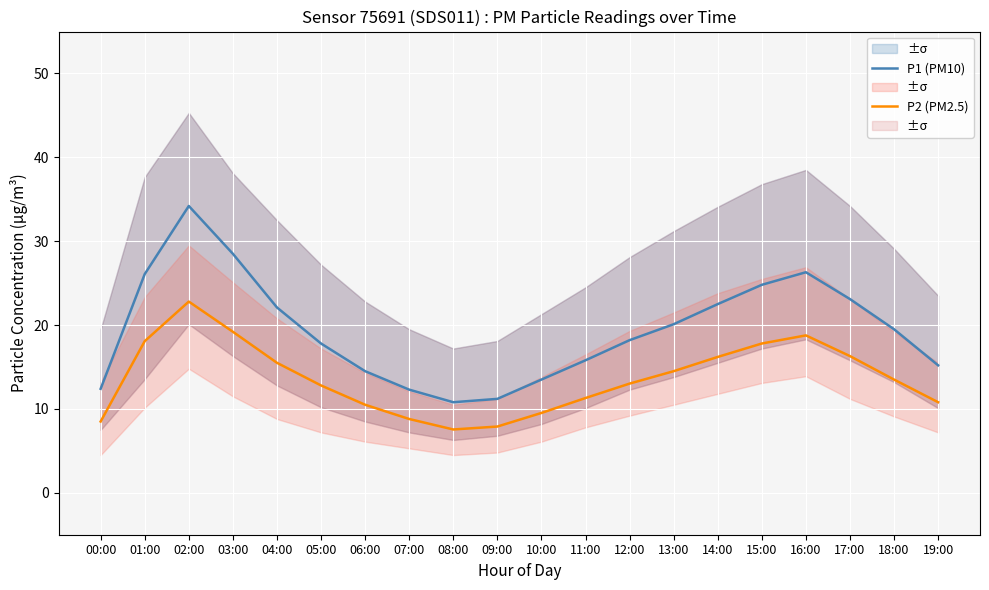

At which category does P2 (PM2.5) reach its first local valley?

08:00